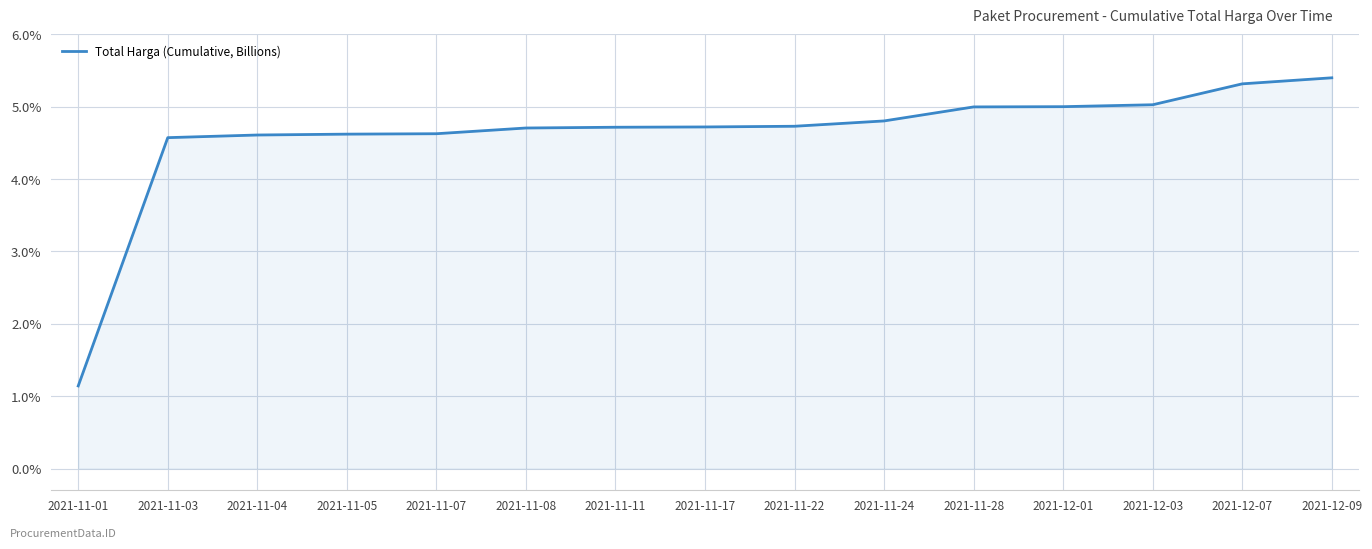

What is the approximate value at 2021-11-07?

4.6